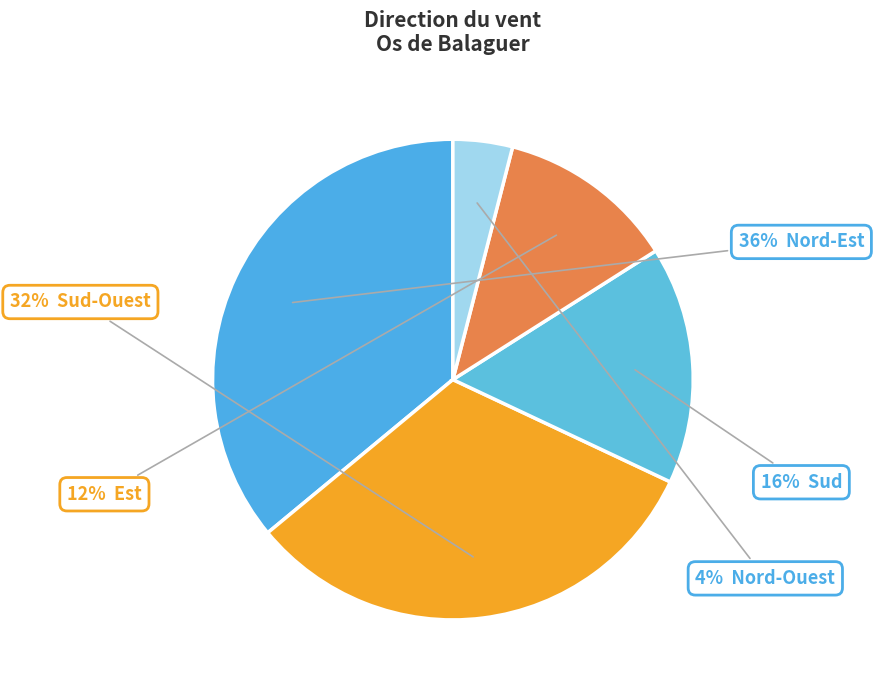

How many segments does this pie chart have?

5